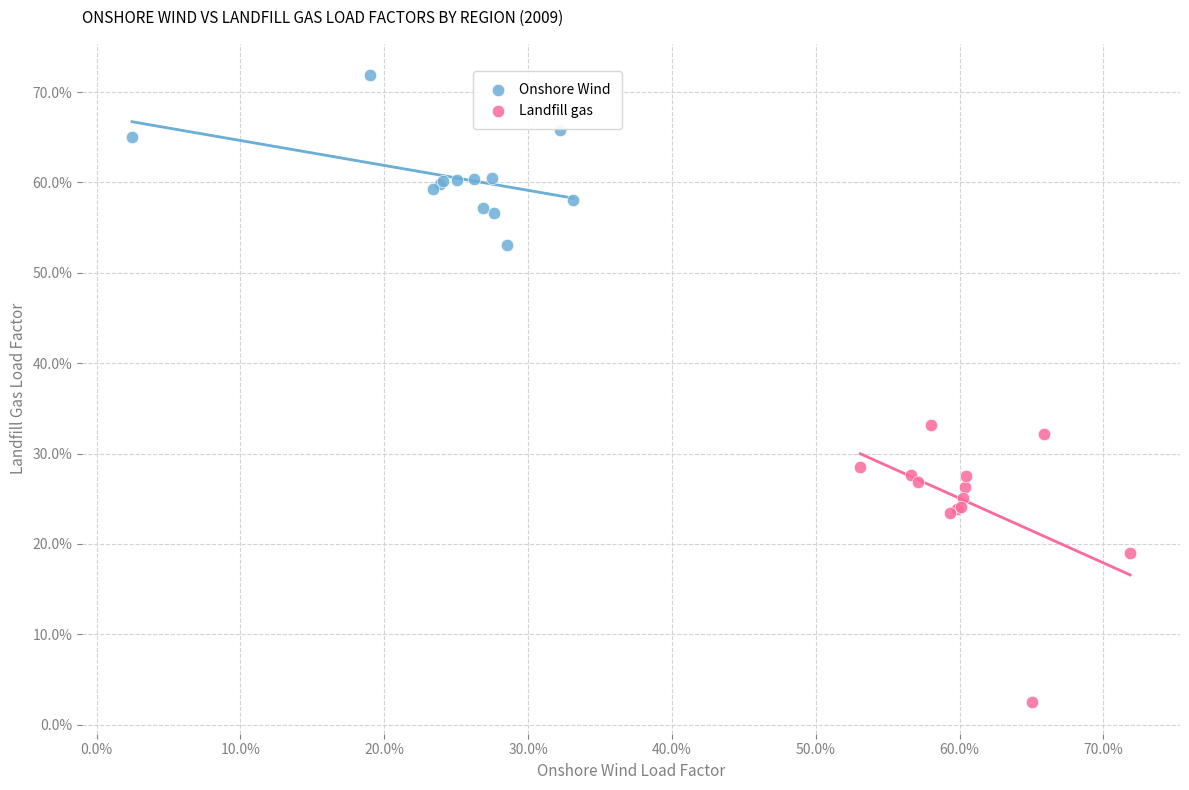

What are all the series names shown in the legend?

Onshore Wind, Landfill gas